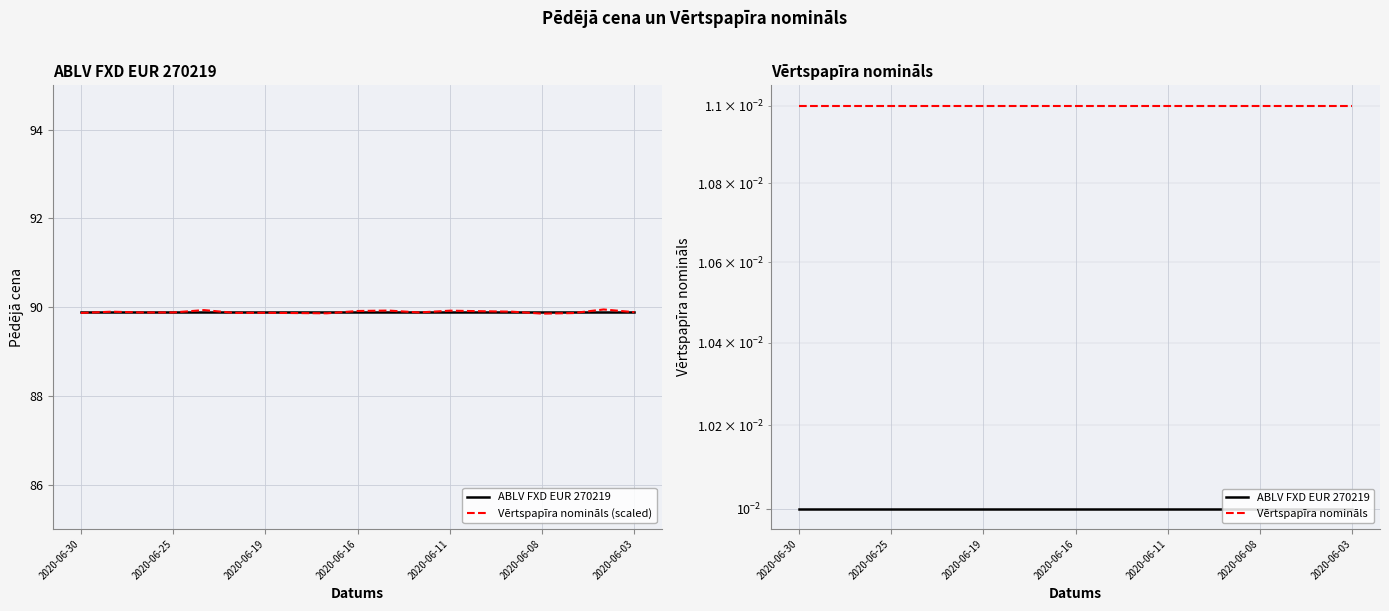

At how many categories does at least one series exceed 59?

19